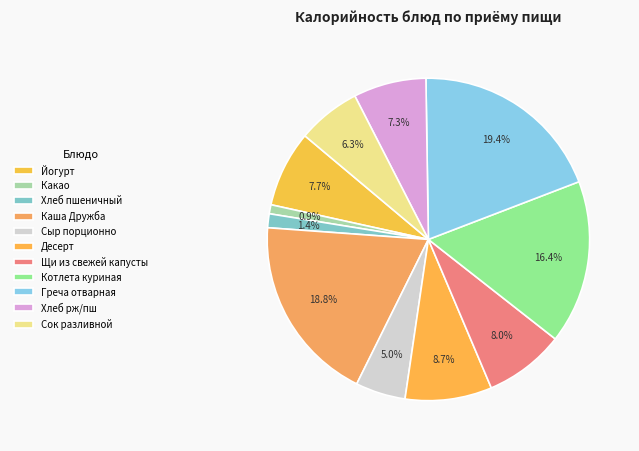

Which category has the smallest portion of the pie?

Какао